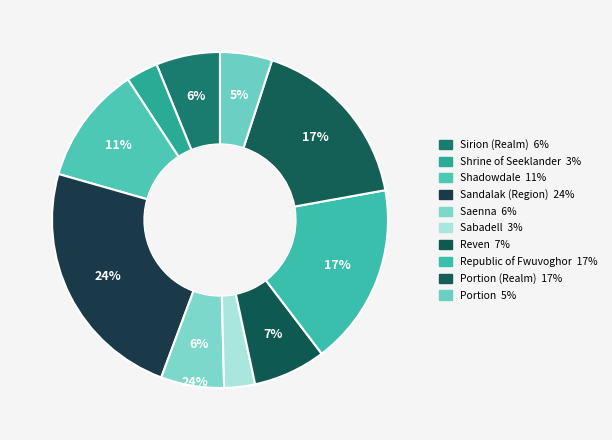

Does Sandalak (Region) represent more than half of the total?

No